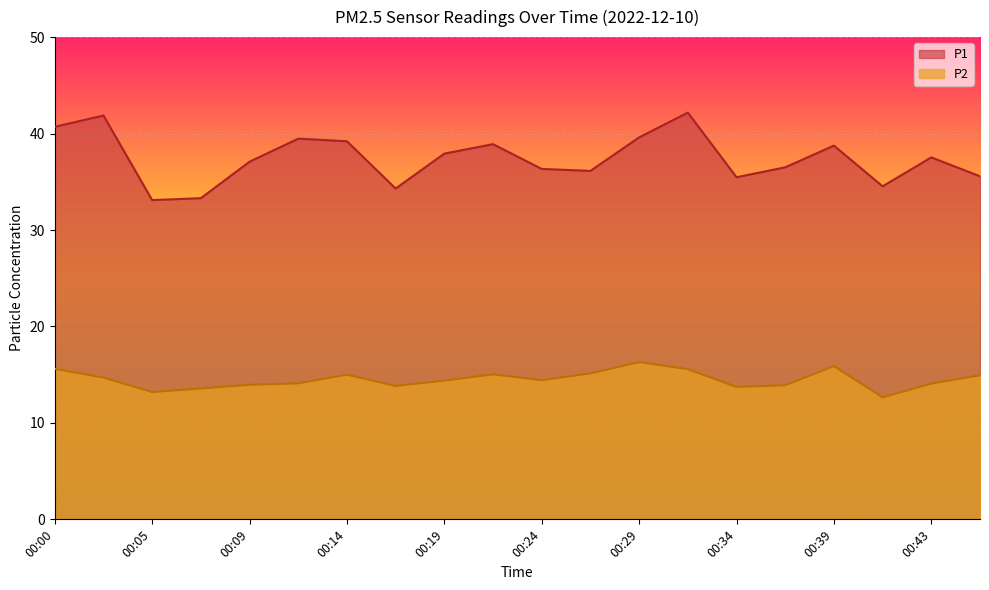

Where is the first local minimum for P1?

00:05